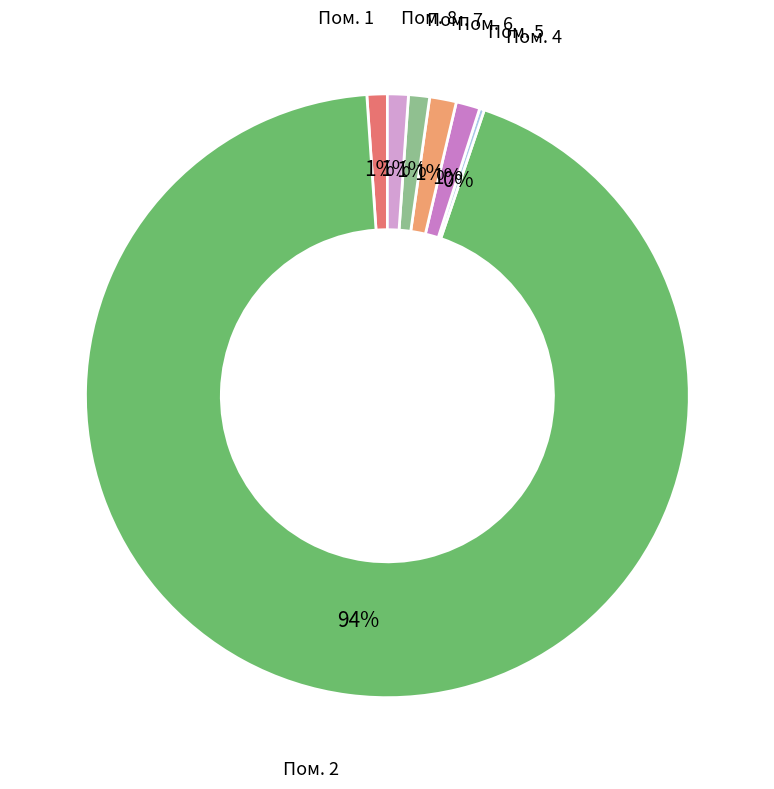

Is Пом. 1 the majority of the pie?

No